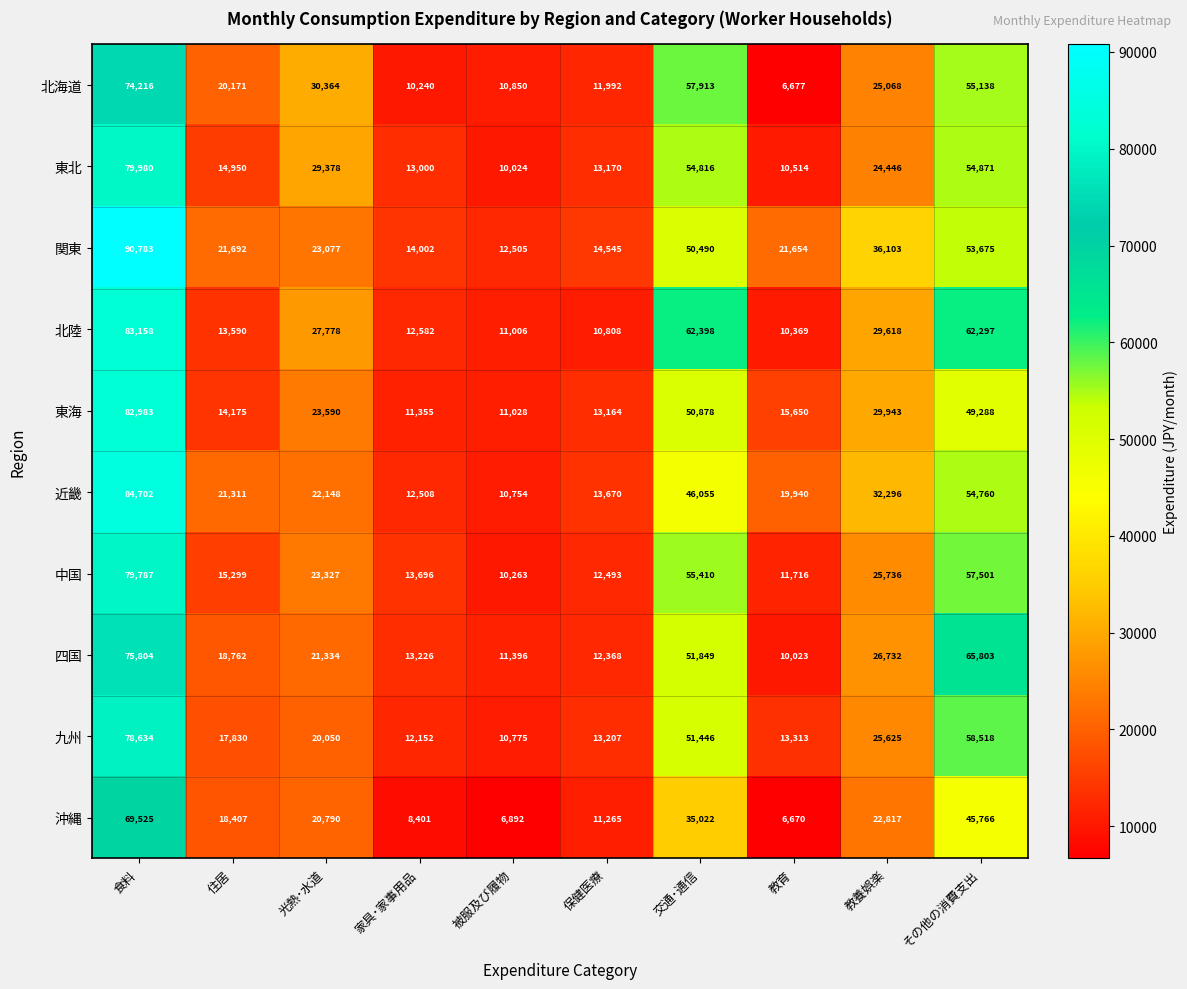

What is the maximum value shown in the chart?

90783